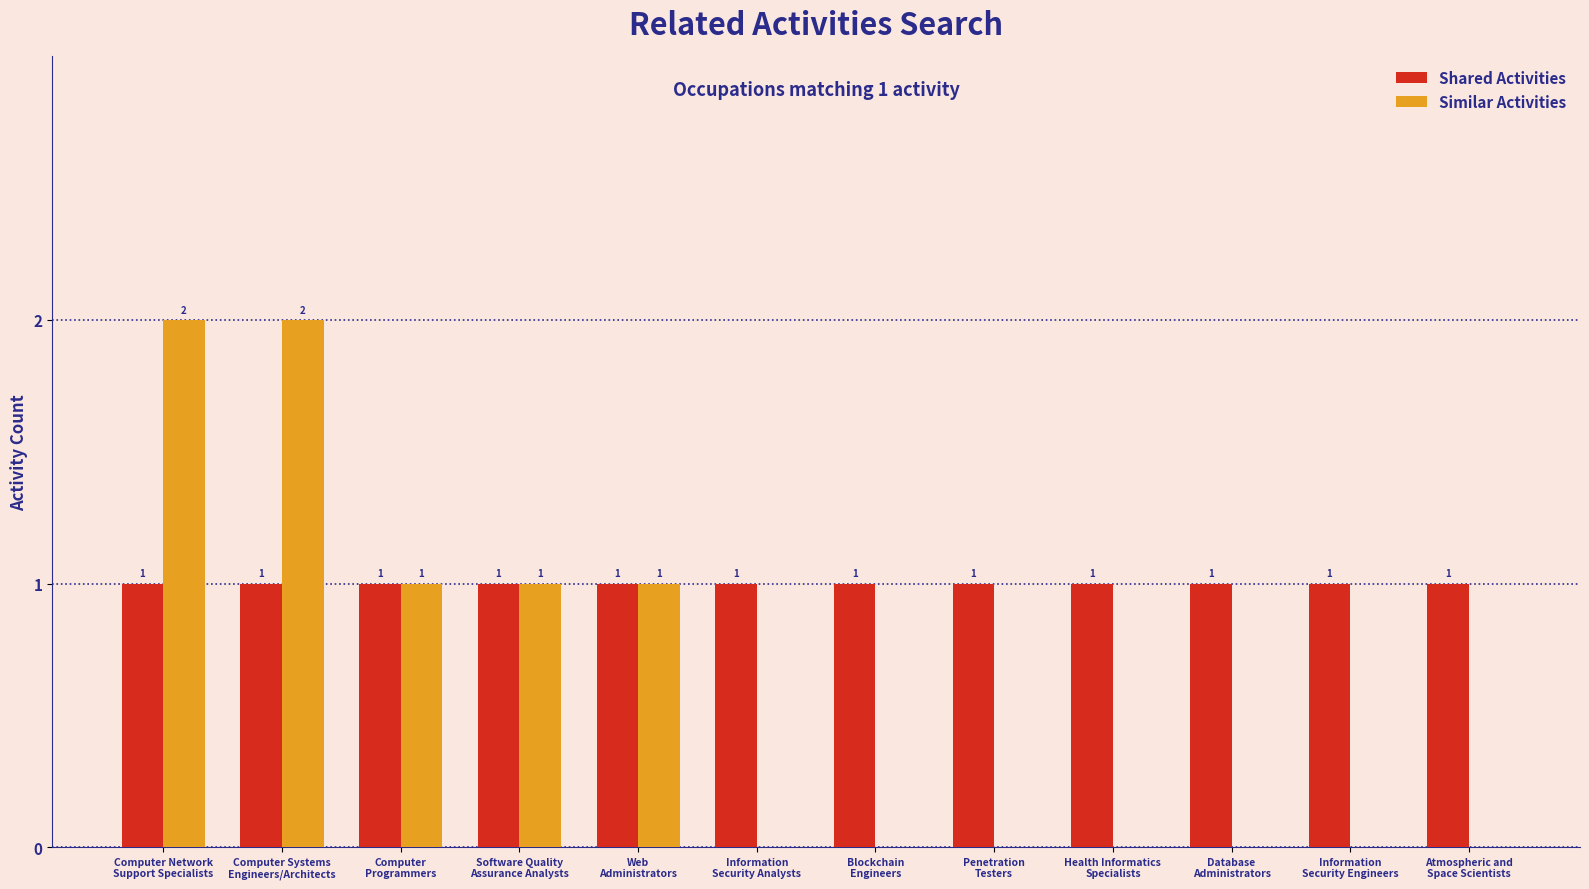

How many groups of bars are there?

12